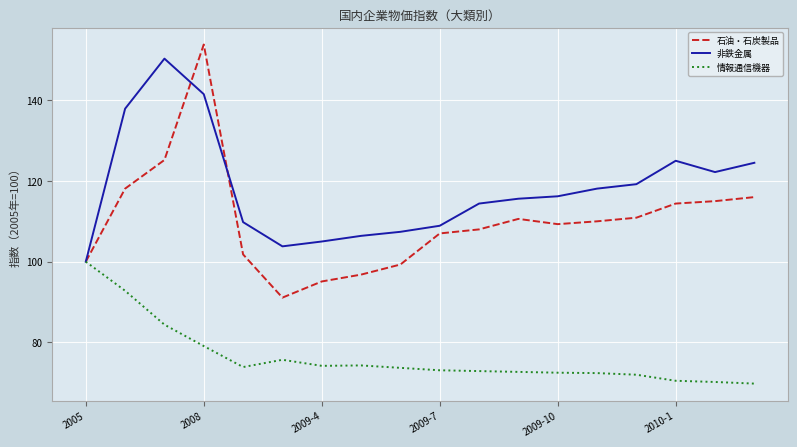

Which series has the largest total across all categories?

非鉄金属